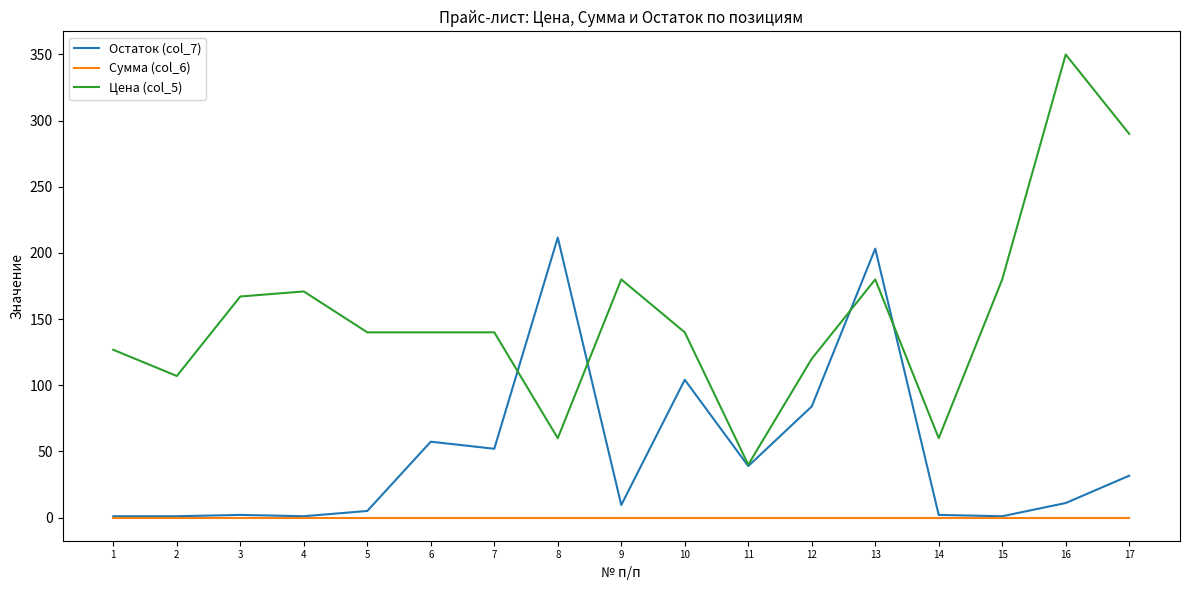

The Цена (col_5) series shows 82.1 at 12. True or false?

False